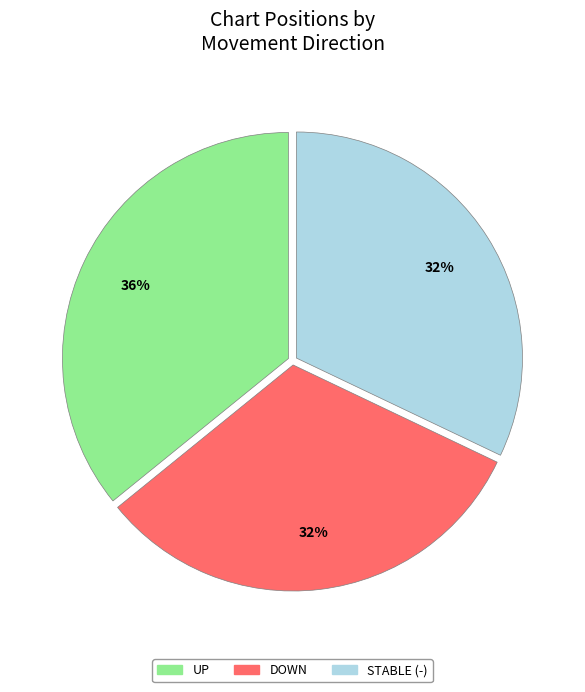

Is the sum of STABLE (-) and UP greater than half?

Yes